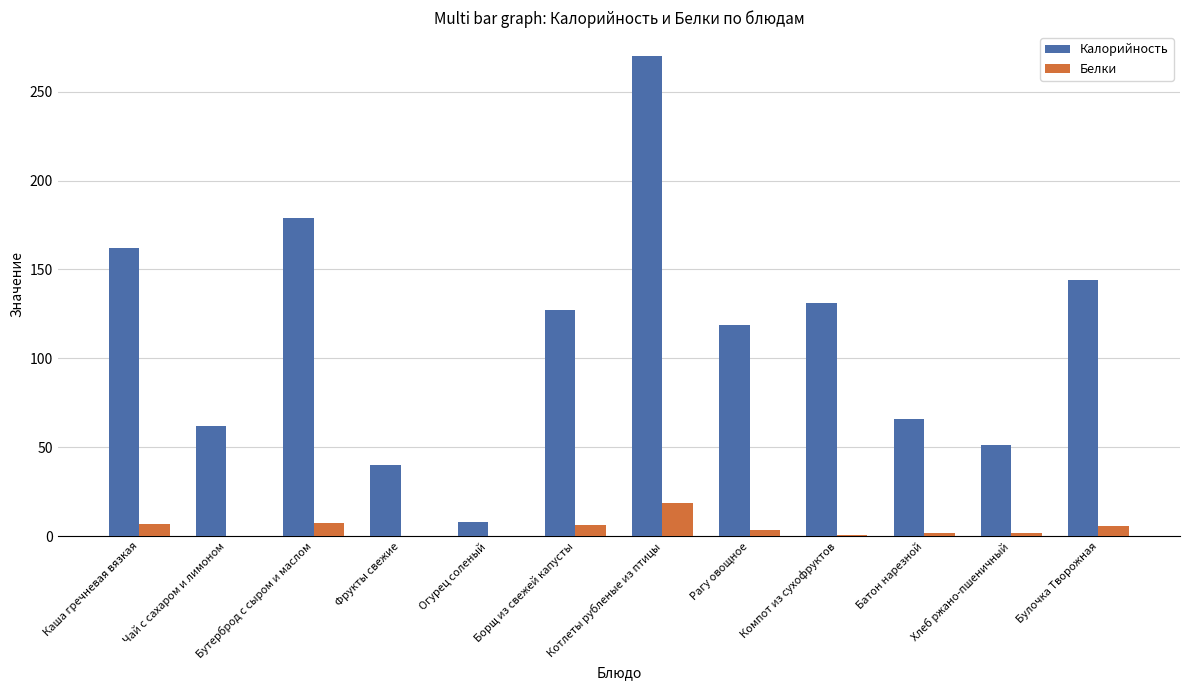

At which label does Калорийность reach its peak?

Котлеты рубленые из птицы